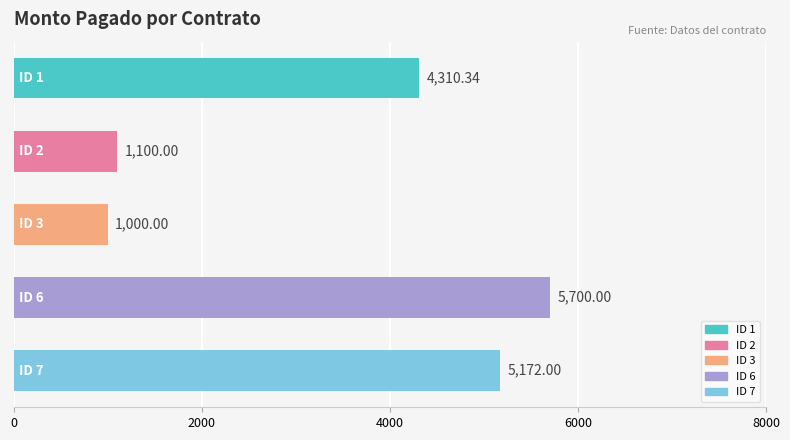

What is the difference between the maximum and minimum values?

4700.0